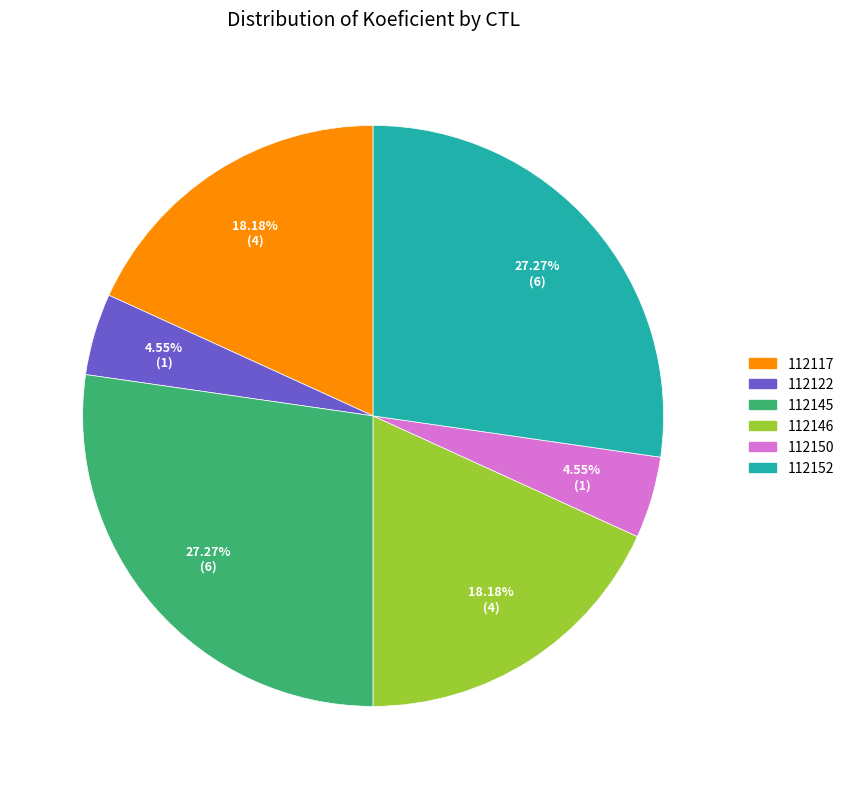

How many slices are in this pie chart?

6